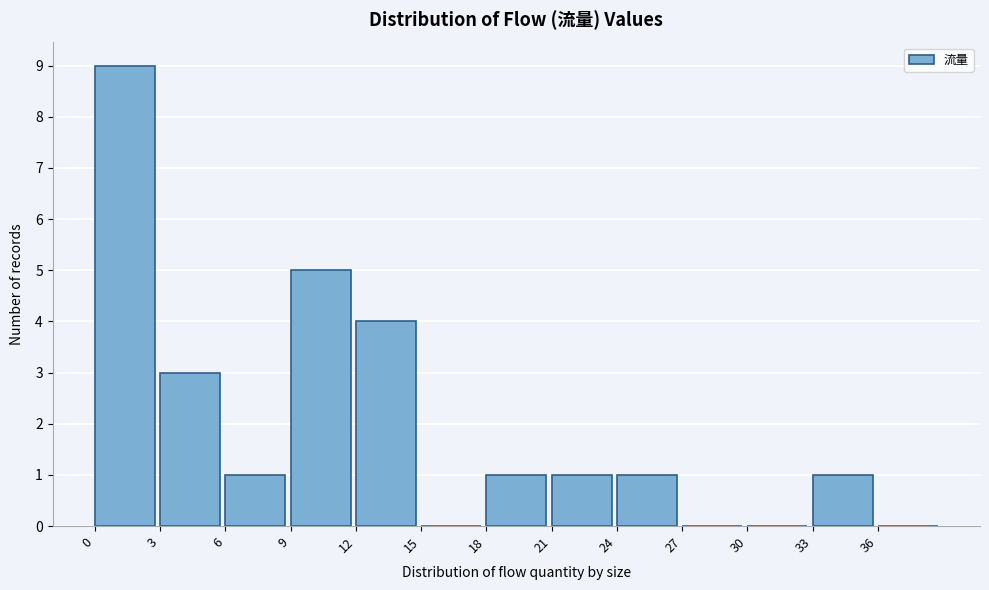

Reading left to right, list every bar in this chart as the range it spans on the x-axis followed by its height. The values are not printed on the chart, so give them approximately, as read against the axis.

0 to 3: 9
3 to 6: 3
6 to 9: 1
9 to 12: 5
12 to 15: 4
15 to 18: 0
18 to 21: 1
21 to 24: 1
24 to 27: 1
27 to 30: 0
30 to 33: 0
33 to 36: 1
36 to 39: 0